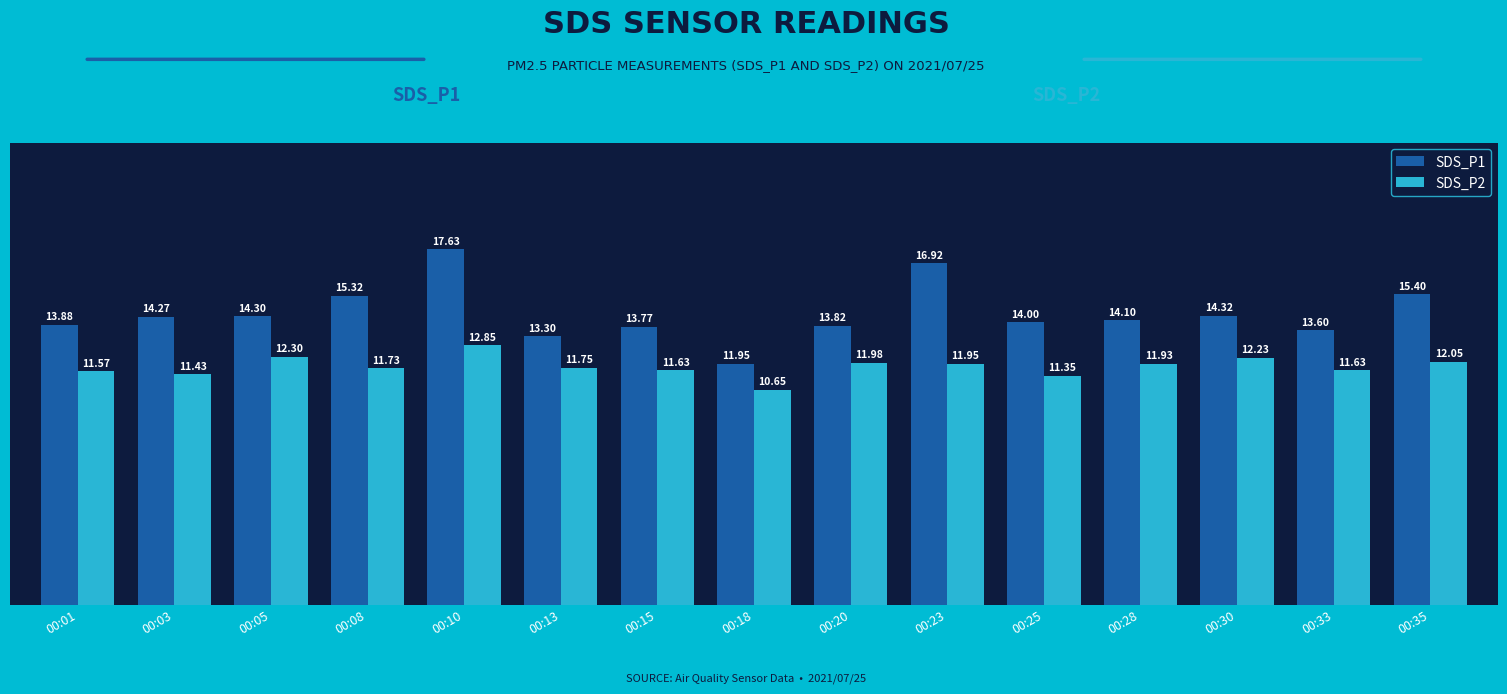

How many bars are there in total?

30